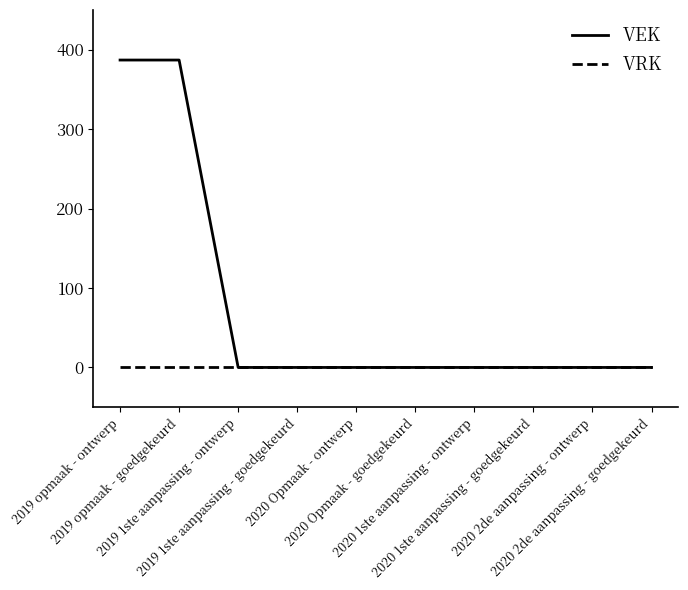

What is the maximum value shown in the chart?

387